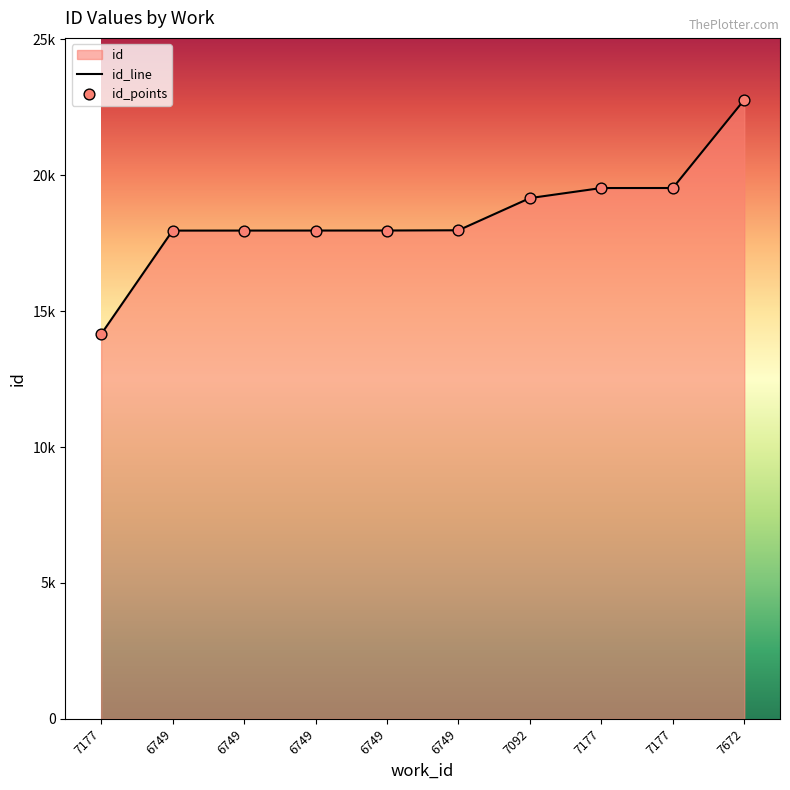

What is the change in value from 6749 to 7177?

+1563